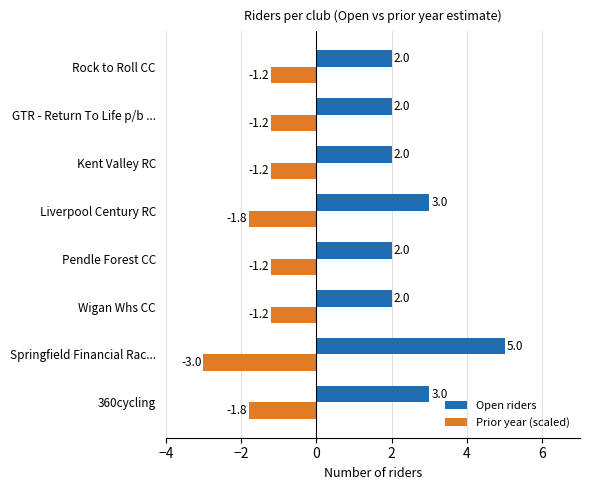

At how many categories does at least one series exceed -2?

8